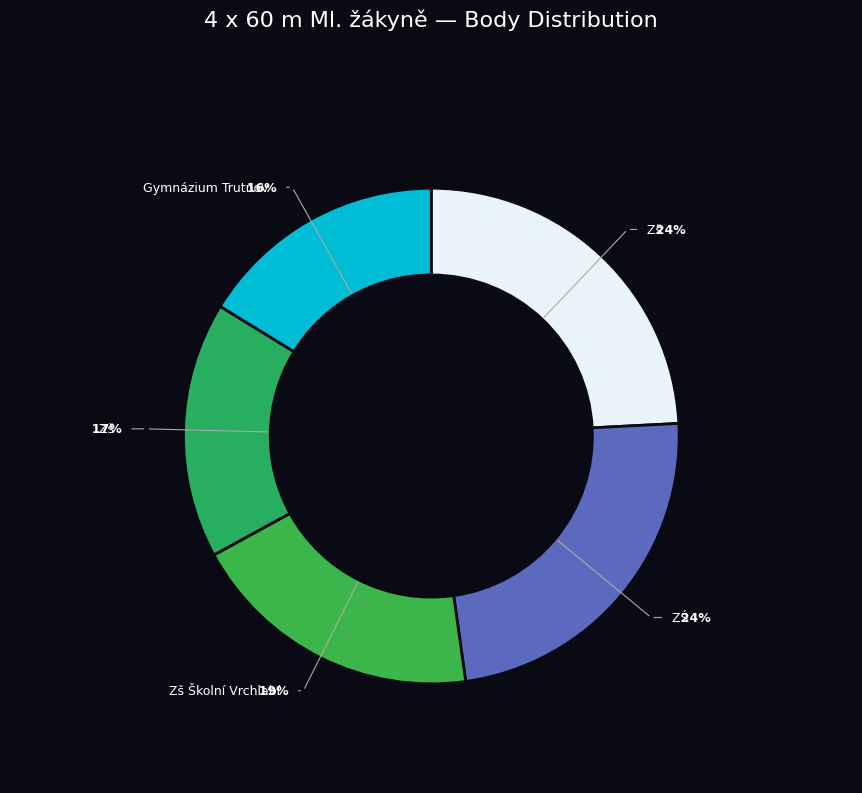

Does any single category account for the majority?

No